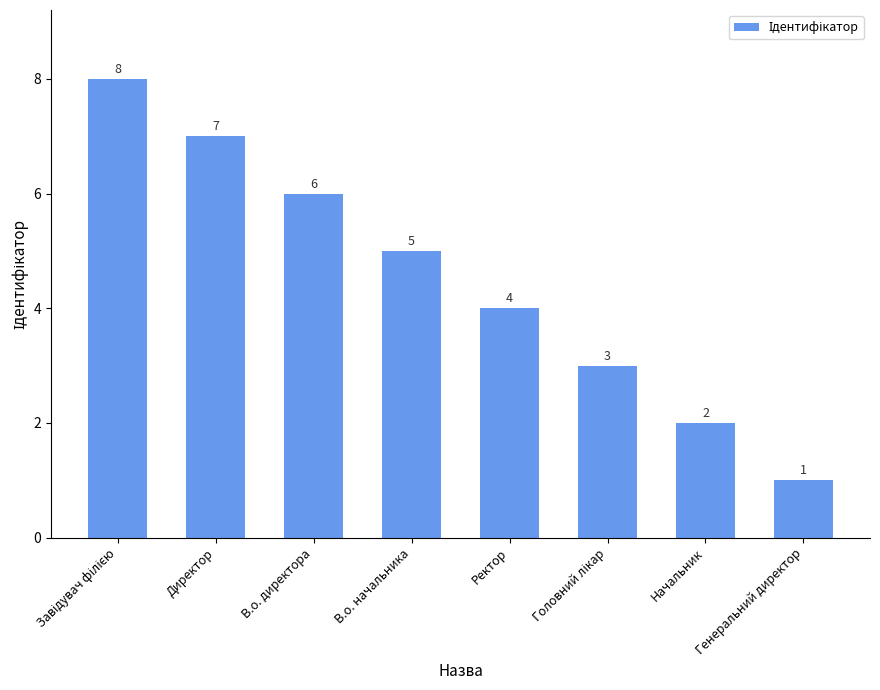

What is the label of the 2nd bar from the right?

Начальник